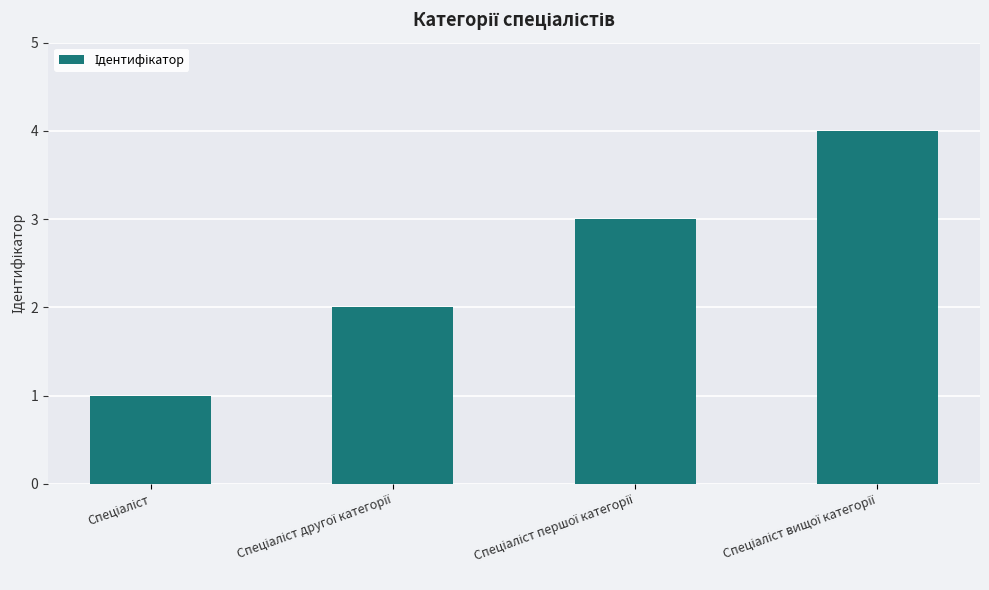

What is the greatest value displayed?

4